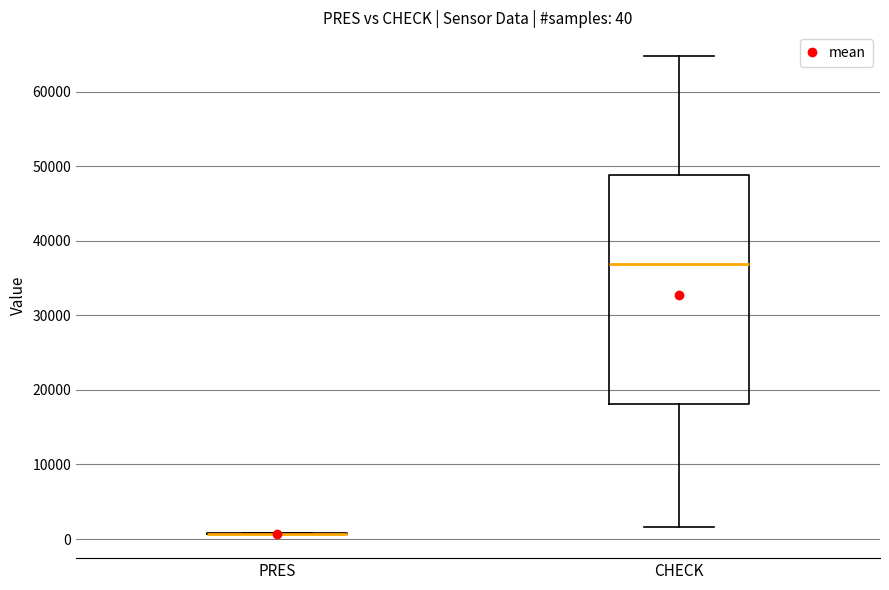

Which box is the tallest, from its lower edge to its upper edge?

CHECK